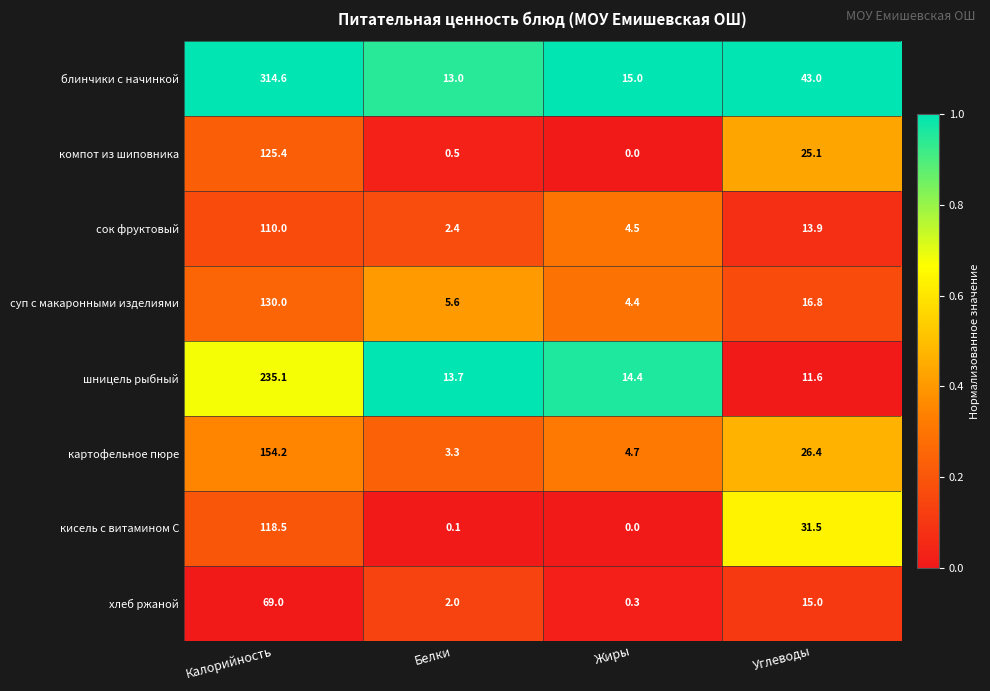

Which category has the highest value across all series?

Калорийность